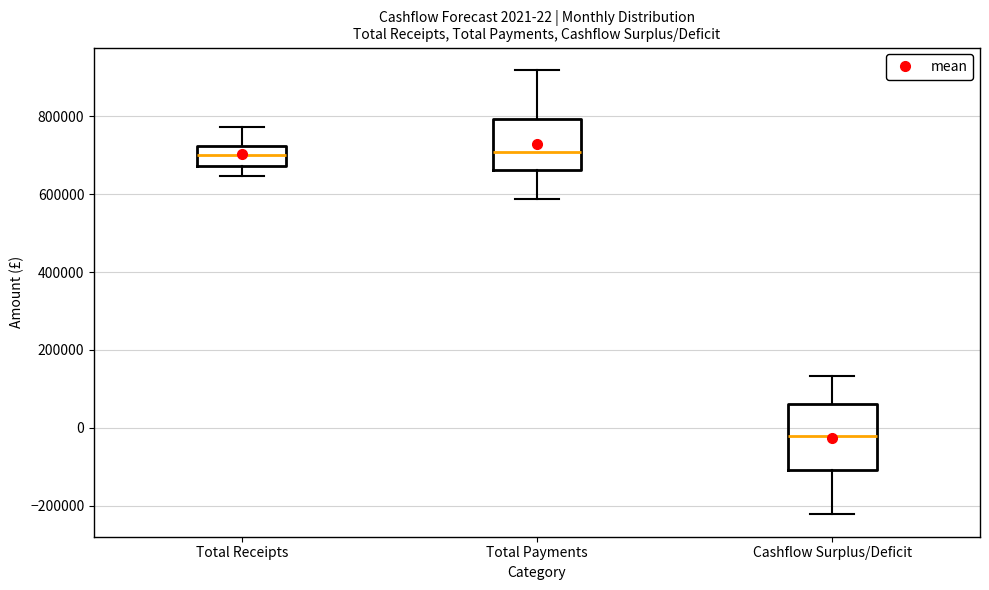

Comparing the boxes themselves (not the whiskers), which one is the tallest?

Cashflow Surplus/Deficit